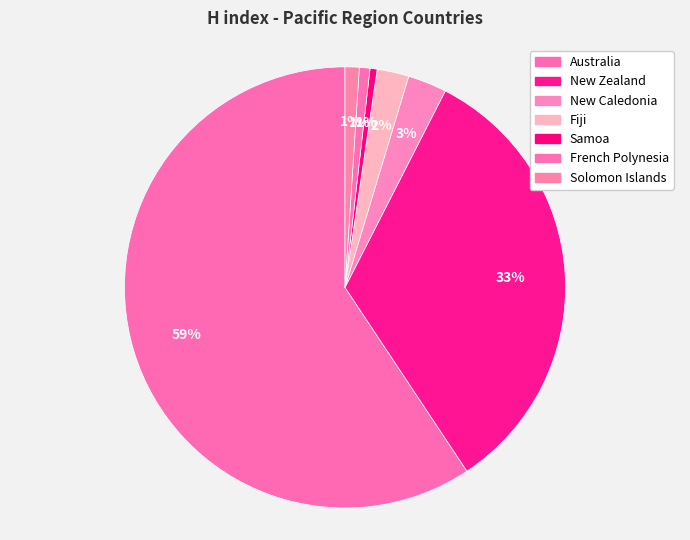

How many segments does this pie chart have?

7